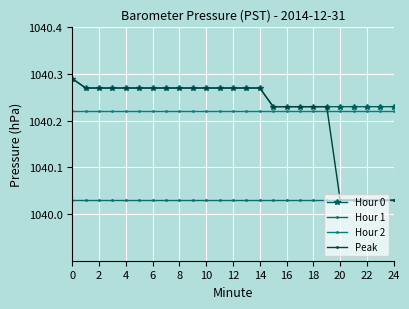

What is the value of the Hour 1 point at the 14th from the left?

1040.0